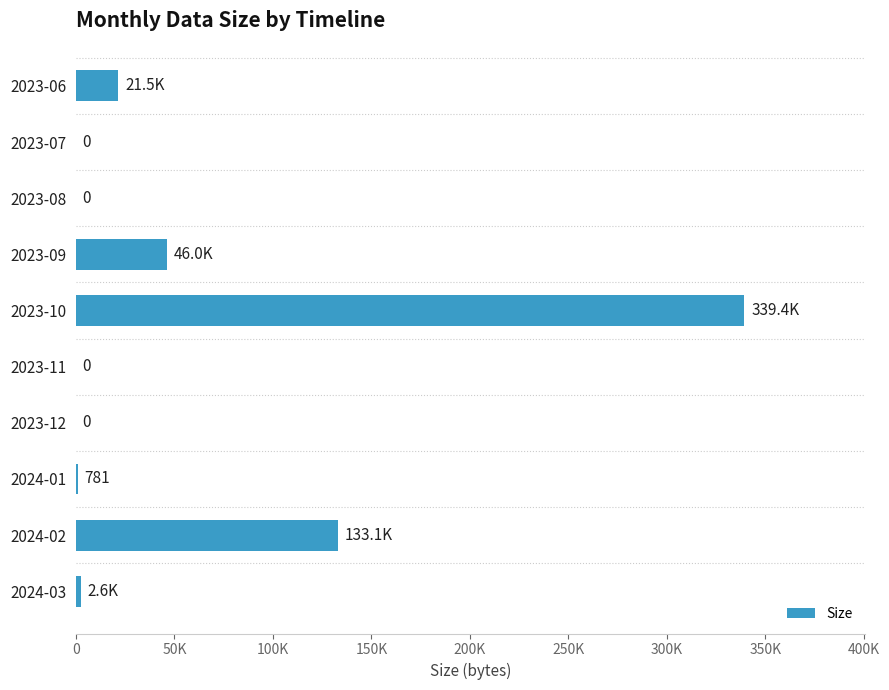

How many distinct data groups are displayed?

1